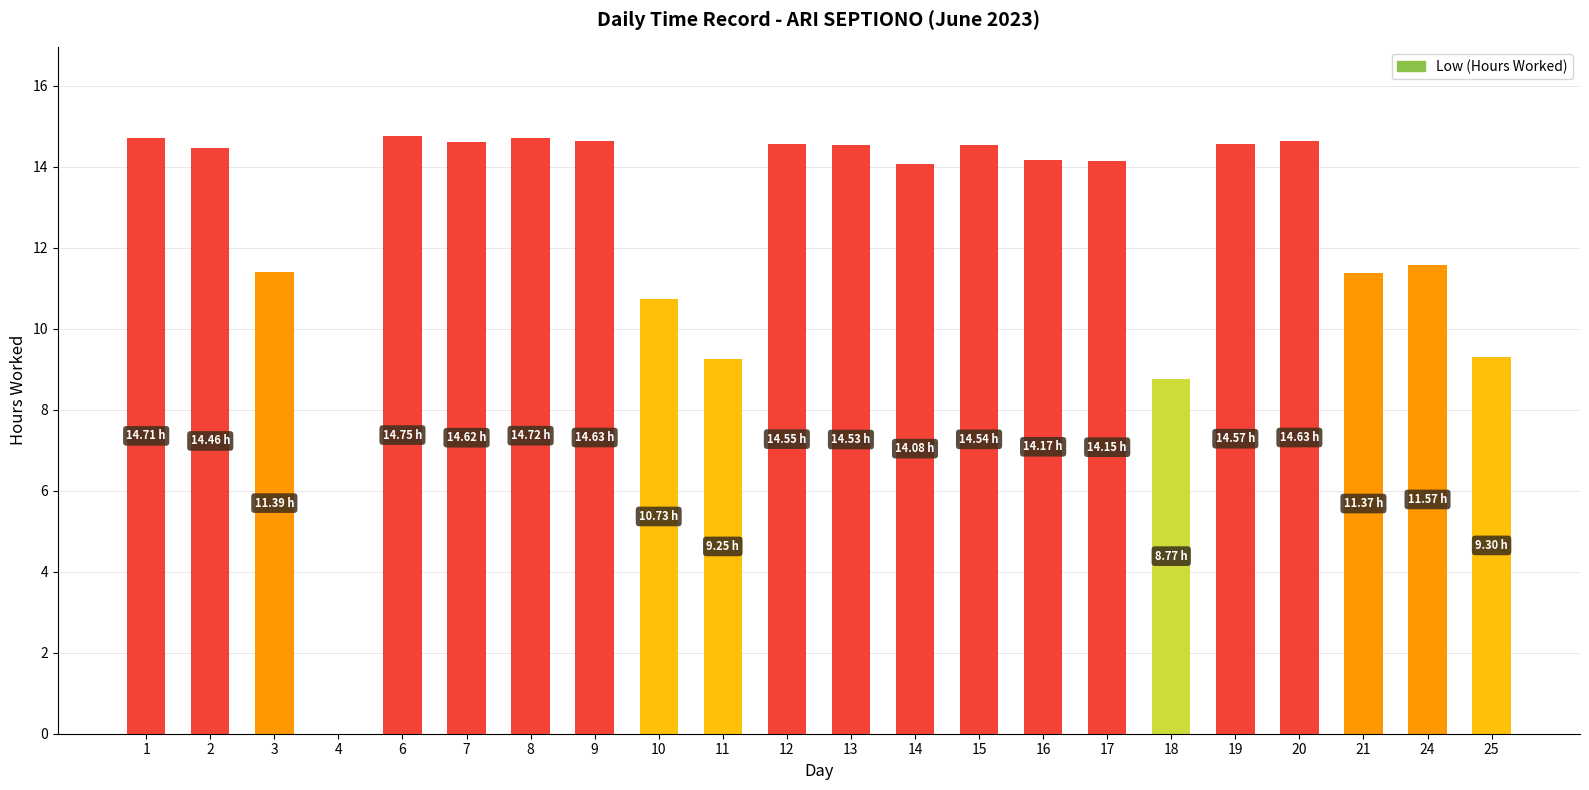

What is the sum of all values?

275.5